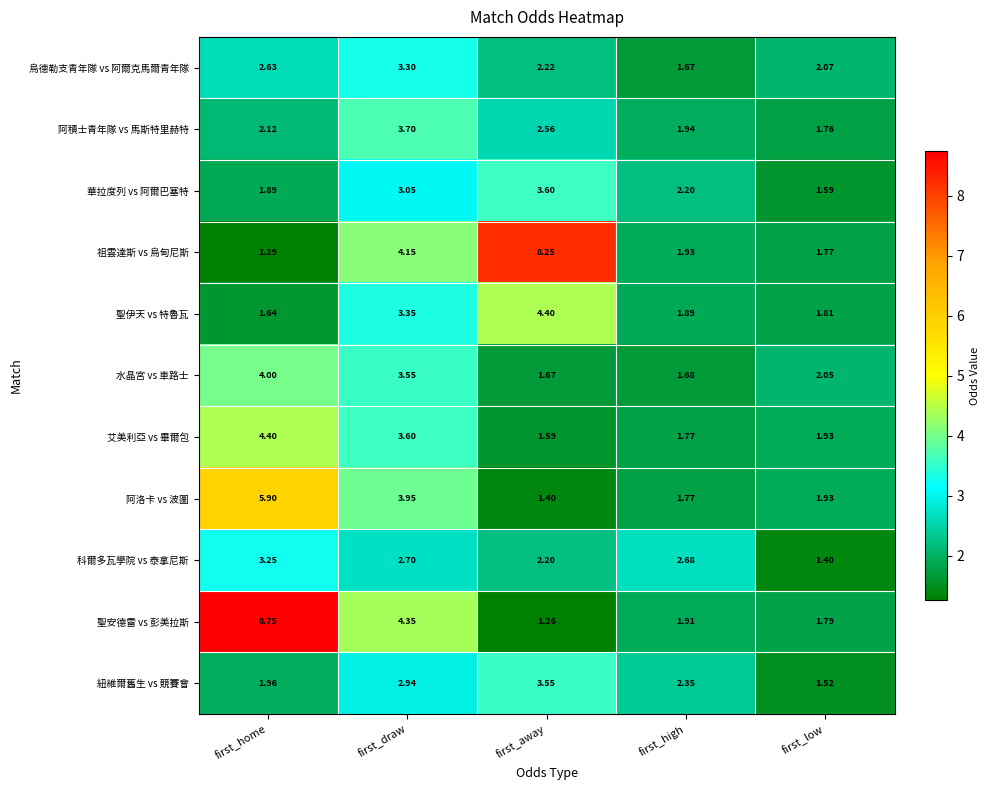

Which label corresponds to the smallest value in the chart?

first_away